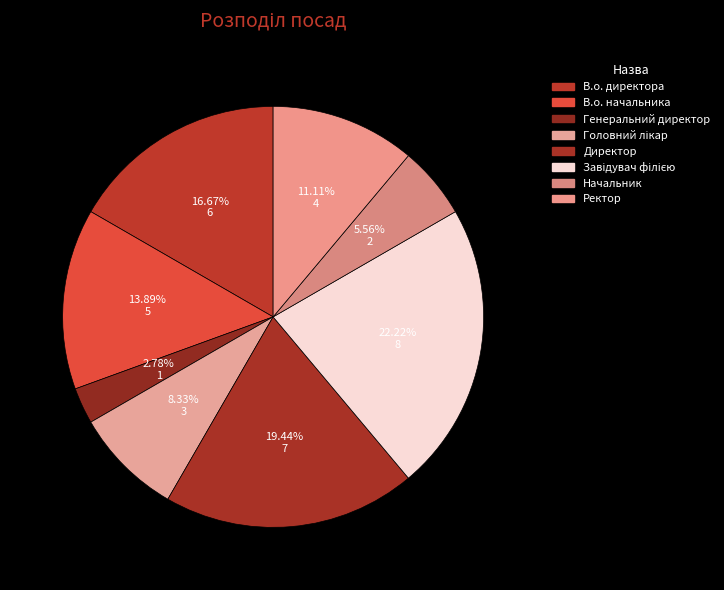

Rank the categories by value from lowest to highest.

Генеральний директор, Начальник, Головний лікар, Ректор, В.о. начальника, В.о. директора, Директор, Завідувач філією